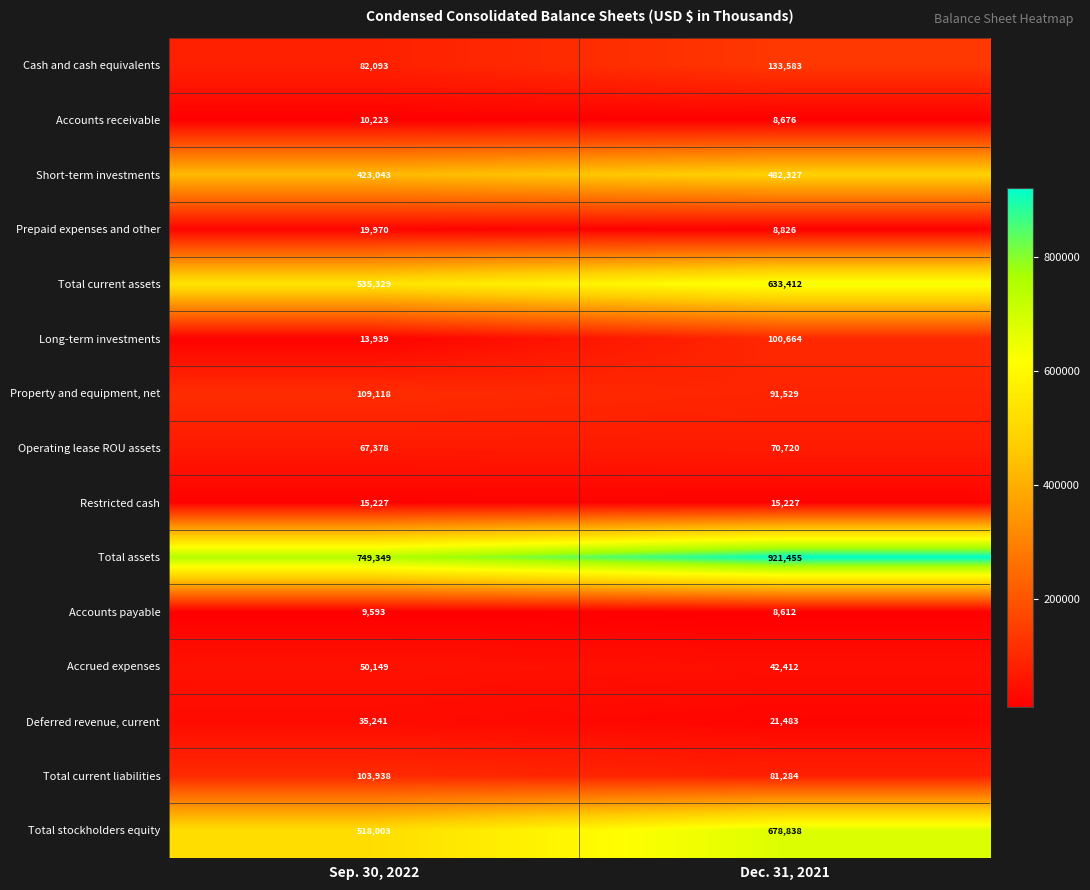

True or false: Accounts receivable has a value of 8676 at Dec. 31, 2021.

True